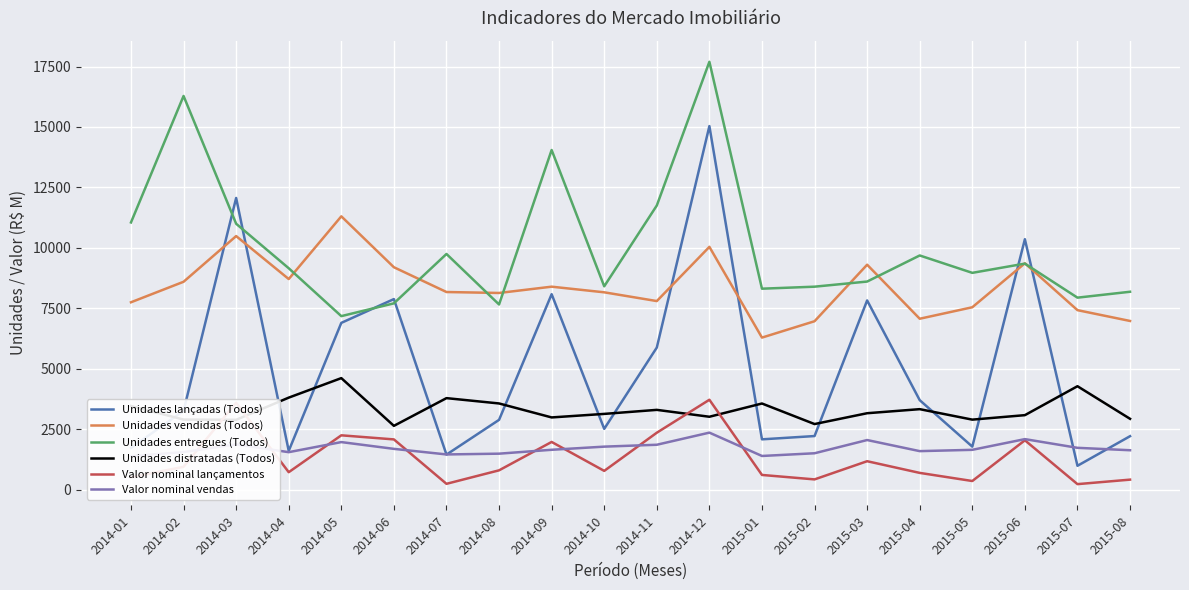

Where is the first local maximum for Valor nominal lançamentos?

2014-03